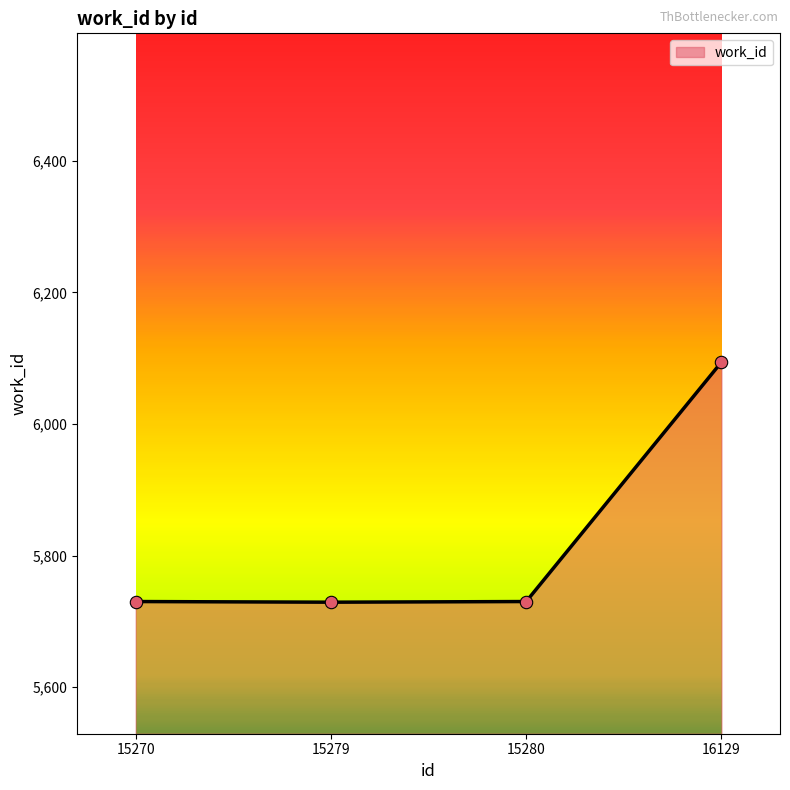

Between 16129 and 15280, which is larger?

16129